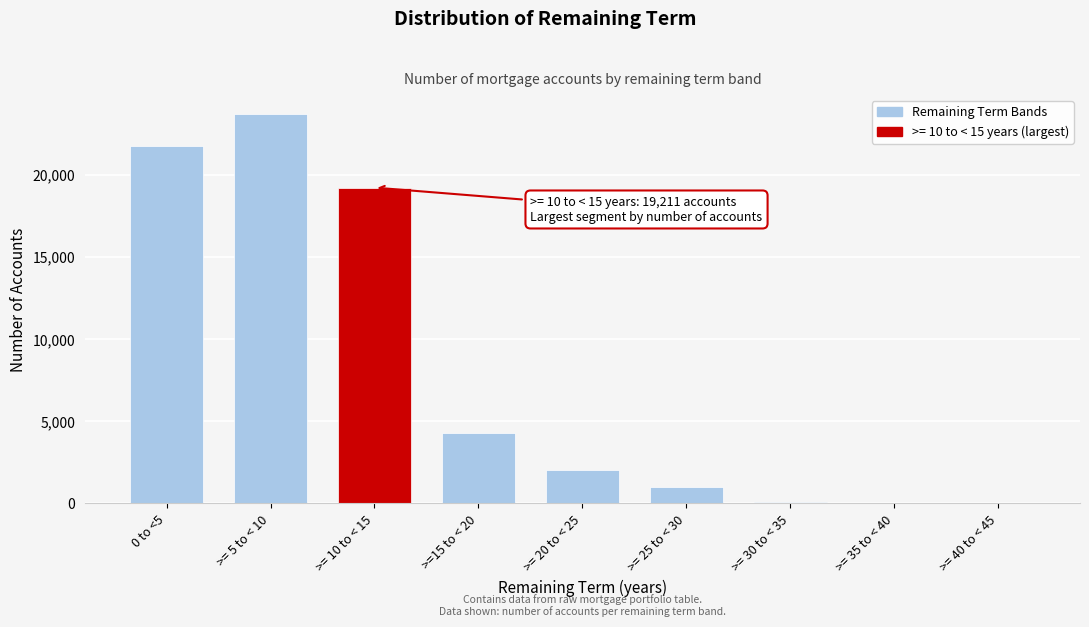

Which has a higher value, 0 to <5 or >= 25 to < 30?

0 to <5